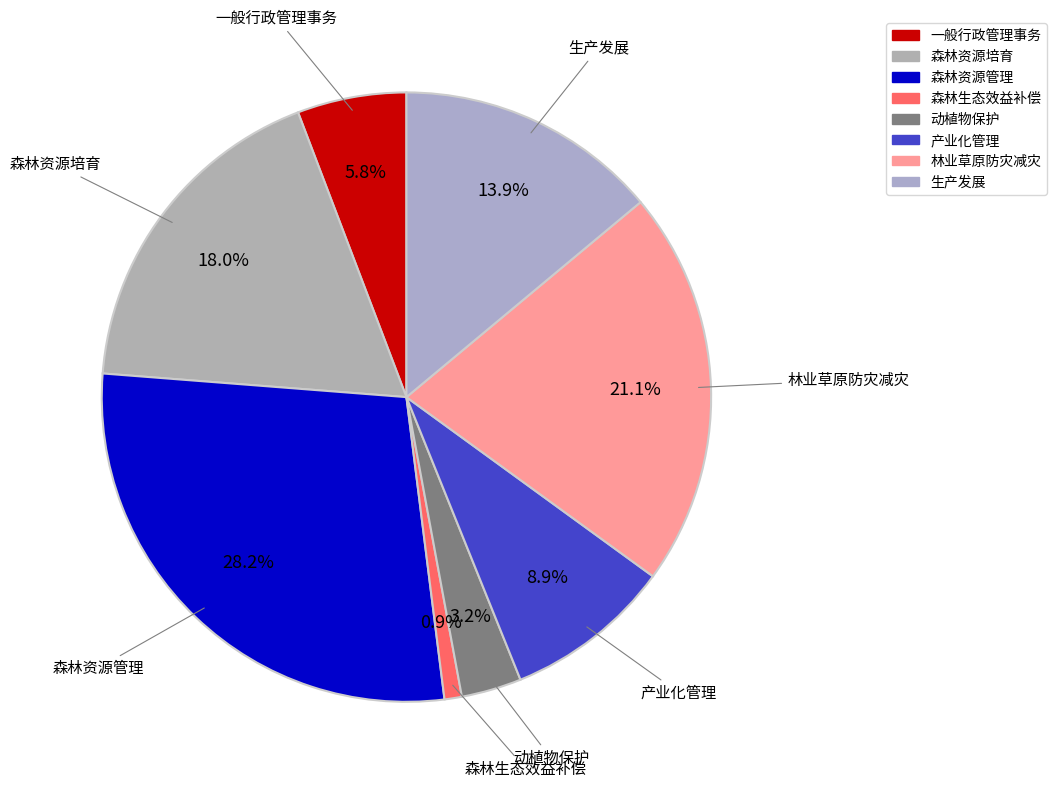

True or false: 森林生态效益补偿 accounts for 1% of the total.

True